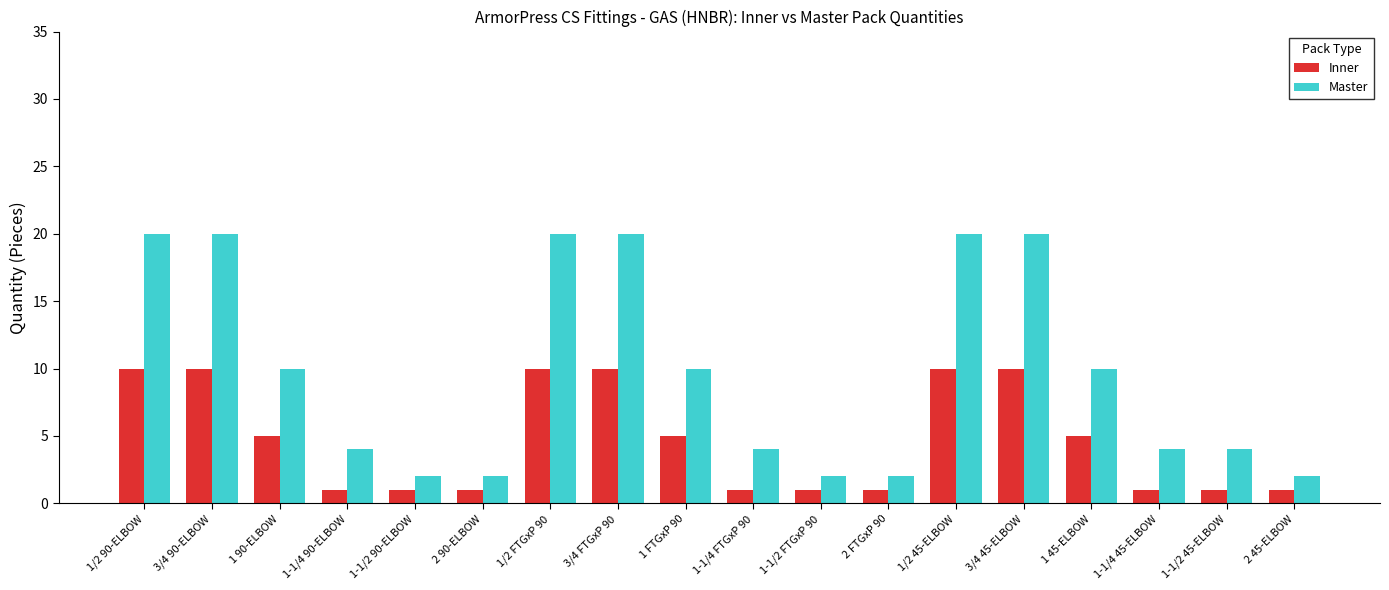

What is the average value of the Master series?

10